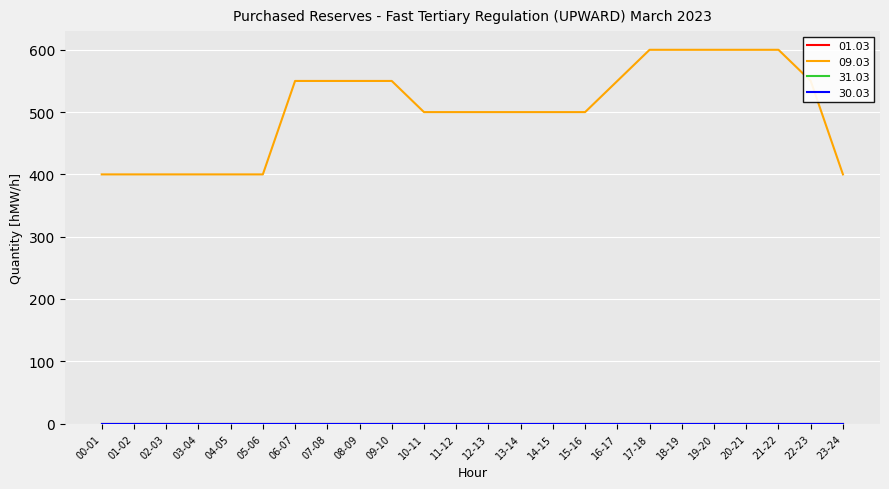

At which label is 01.03 closest to 0?

00-01